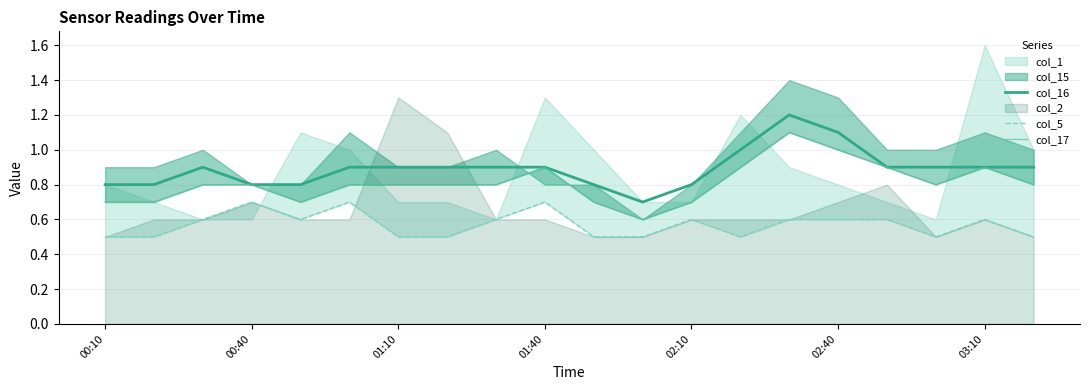

True or false: col_16 has a value of 1.3 at 03:10.

False